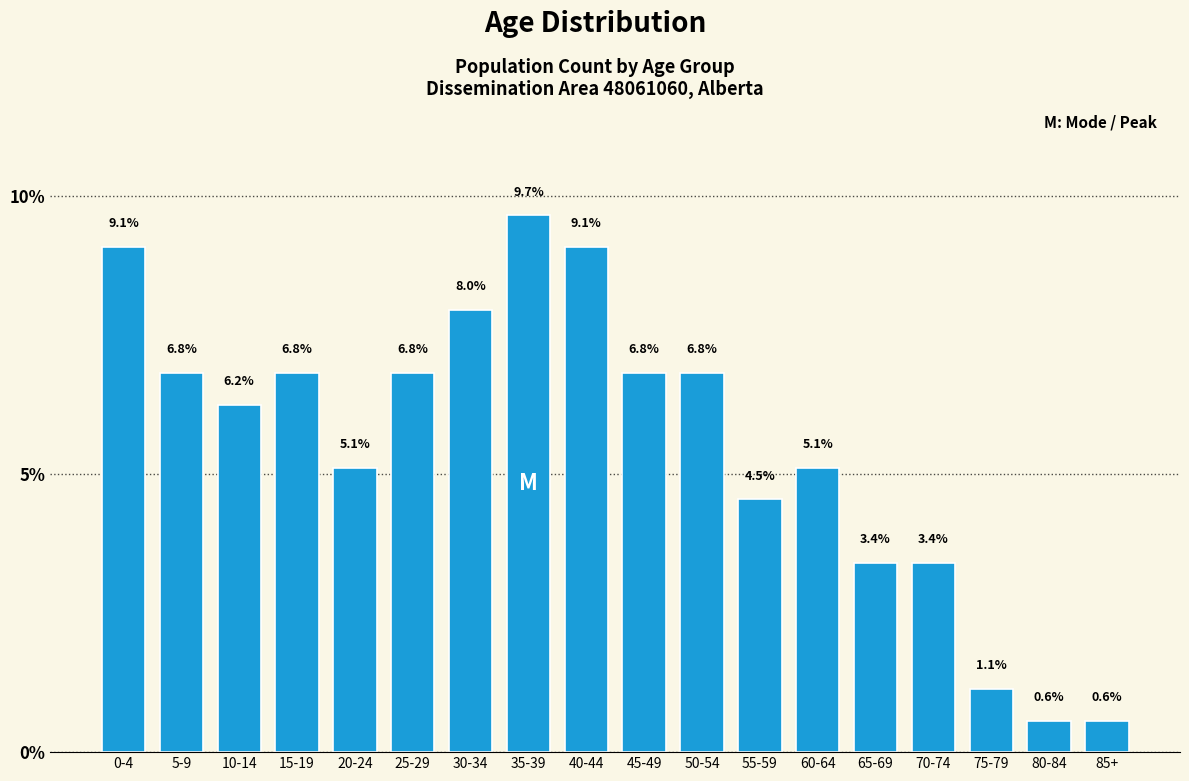

What is the value of the 5th bar from the left?

5.1